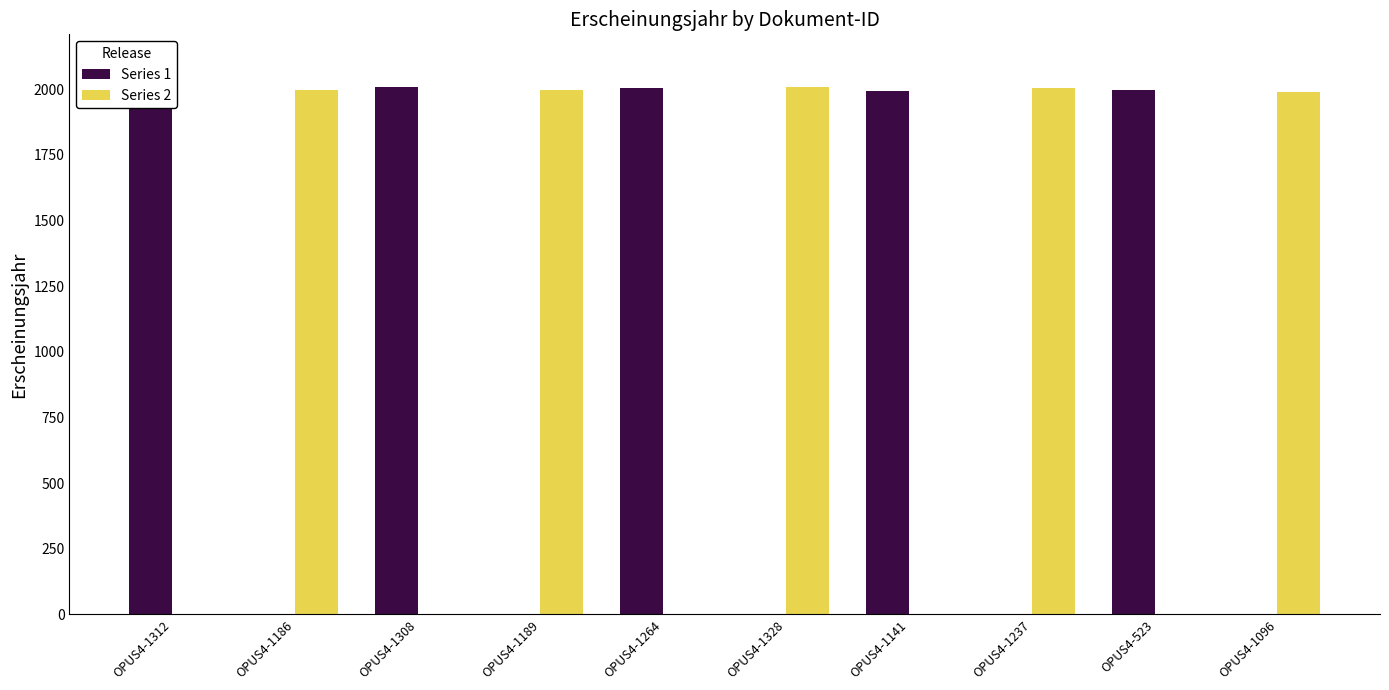

True or false: Series 1 has a value of 3152 at OPUS4-1308.

False